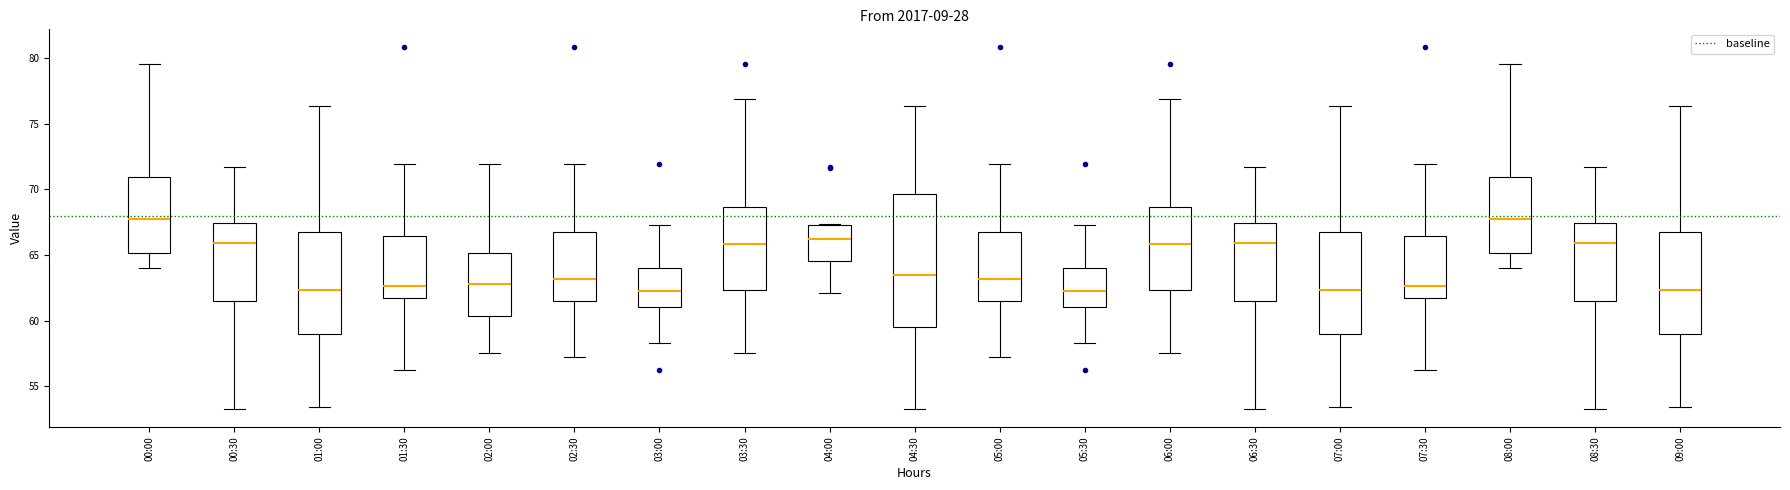

Comparing the boxes themselves (not the whiskers), which one is the tallest?

04:30